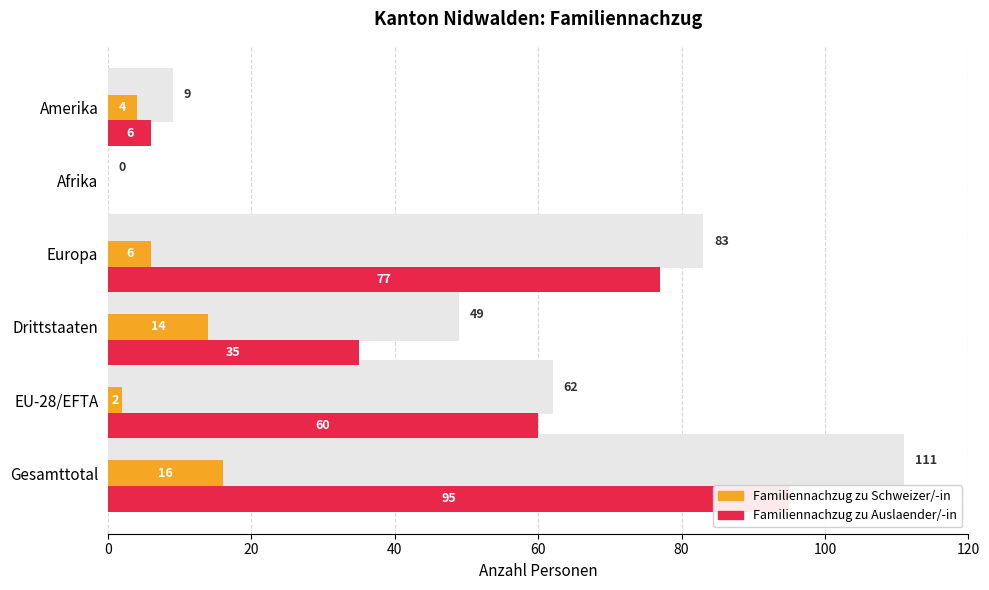

How many groups of bars are there?

6